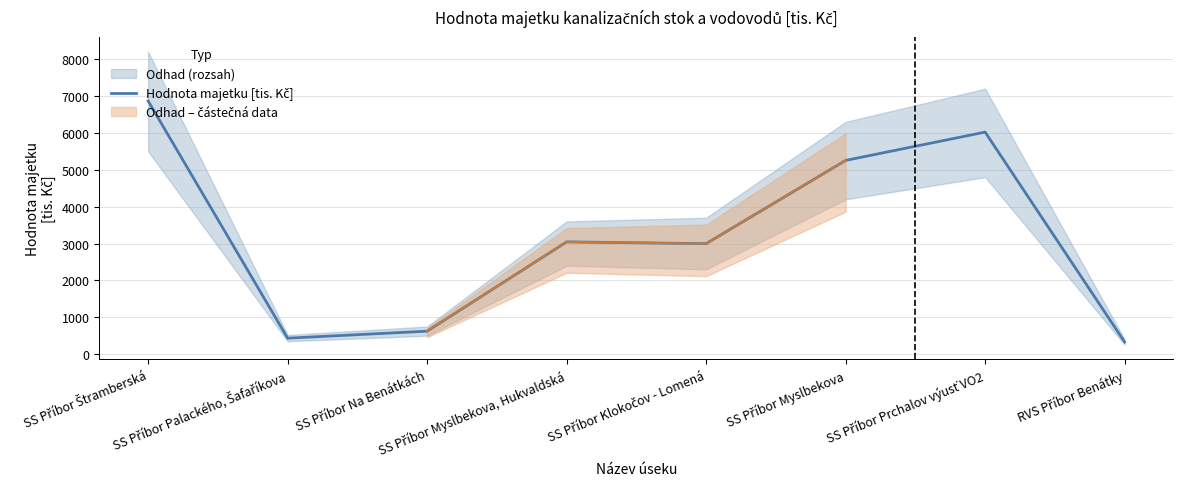

How many categories are shown in the chart?

8